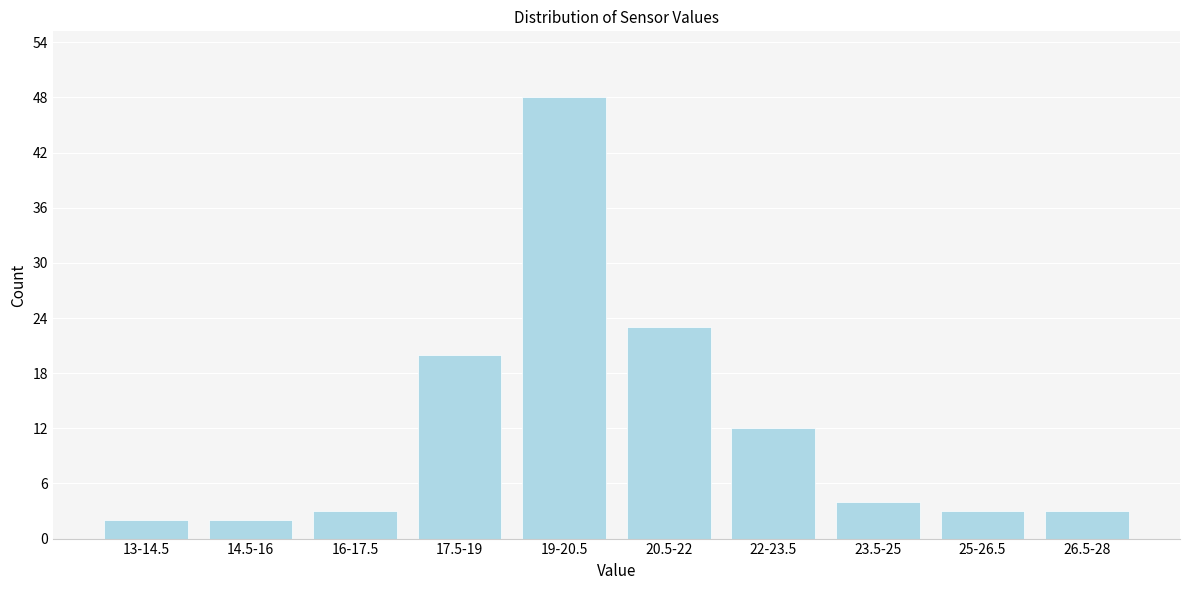

Reading left to right, what are all the values shown in this chart?

13-14.5=2	14.5-16=2	16-17.5=3	17.5-19=20	19-20.5=48	20.5-22=23	22-23.5=12	23.5-25=4	25-26.5=3	26.5-28=3